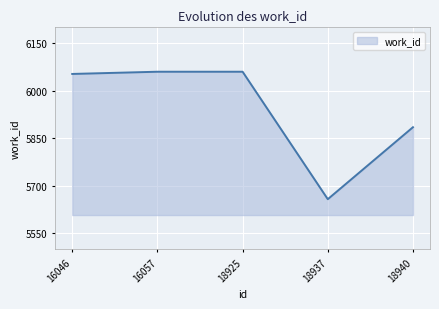

Between 18925 and 18937, which is larger?

18925